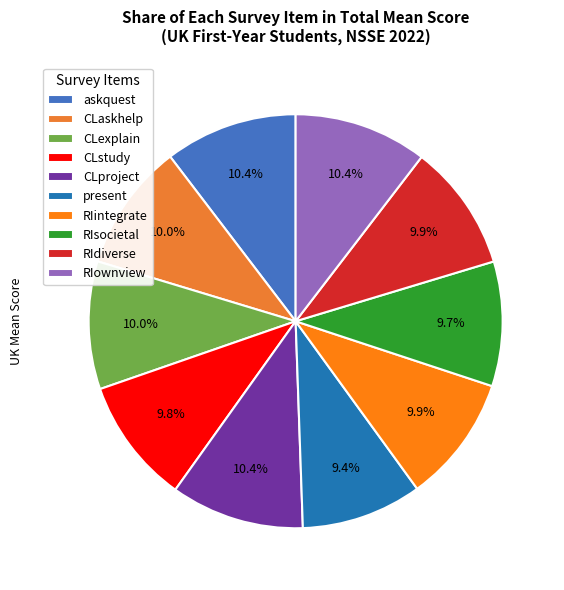

To the nearest percent, what percentage of the pie is askquest?

10%